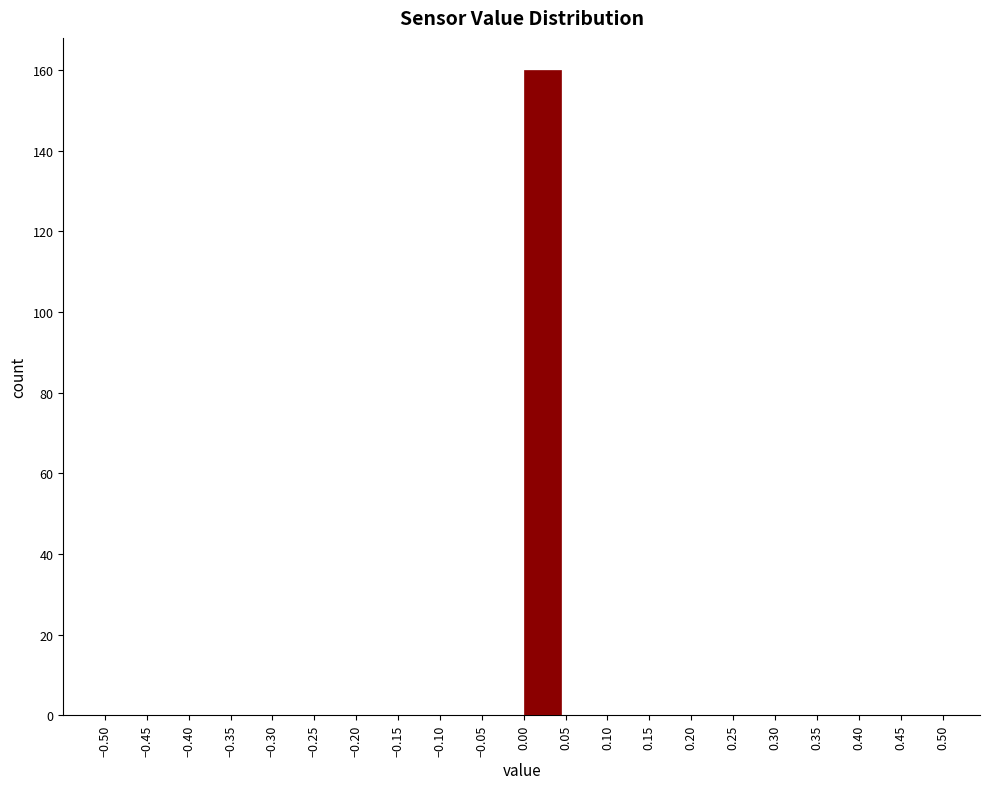

Which range on the x-axis has the tallest bar?

0.00 to 0.05